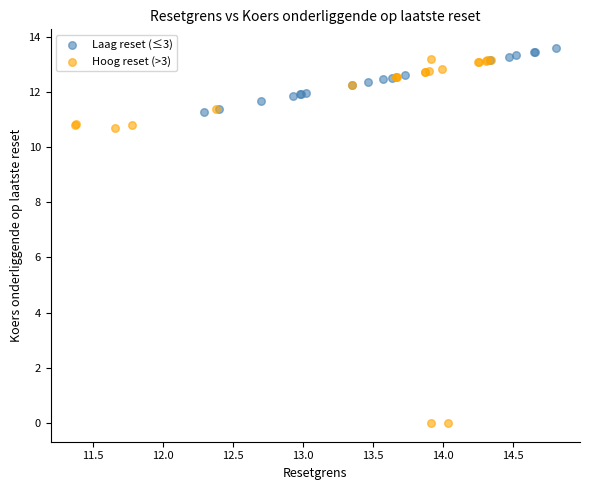

Which series reaches the minimum Y coordinate?

Hoog reset (>3)